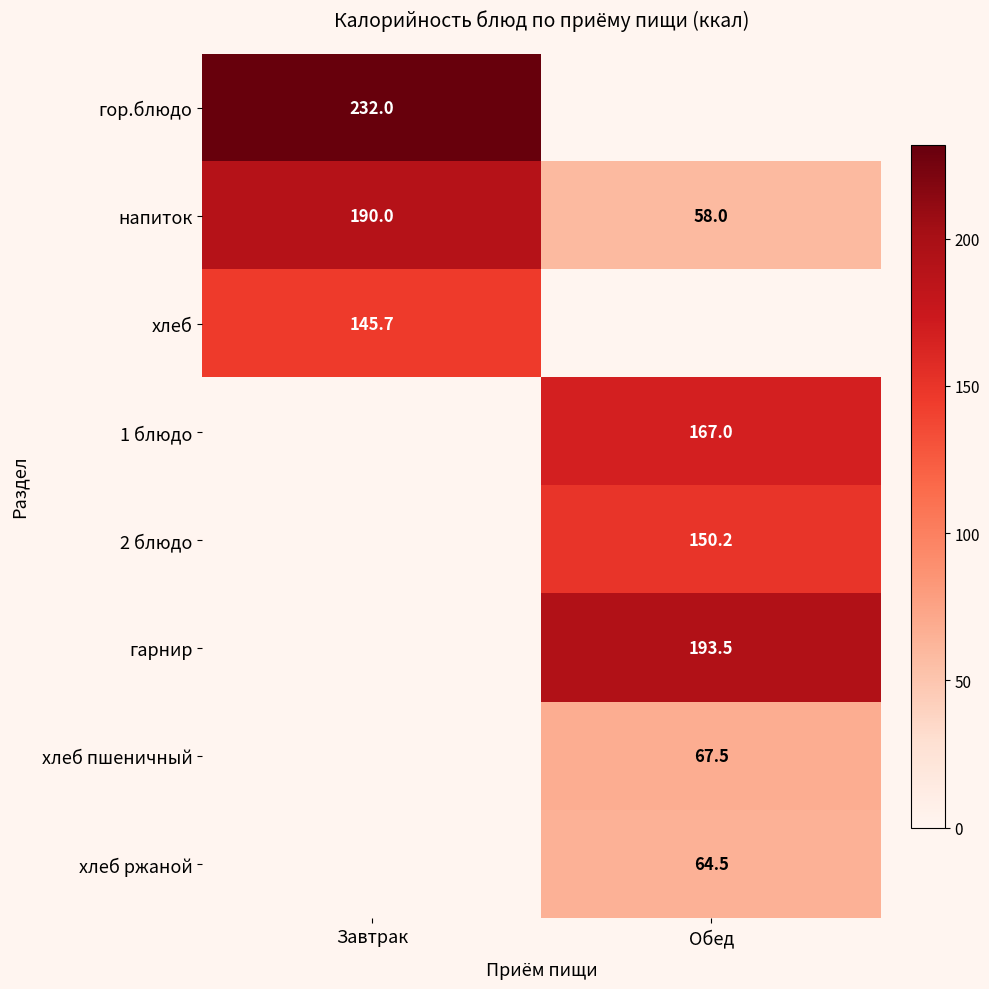

What is the sum of all напиток values?

248.0